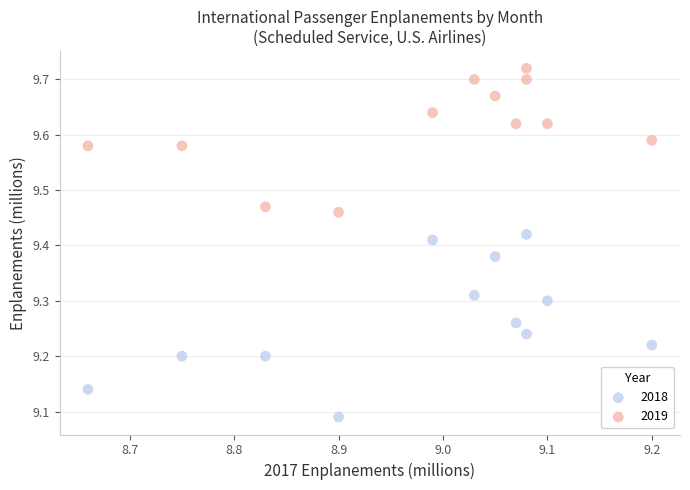

Across all data points, what is the range of Y values (max minus min)?

0.6